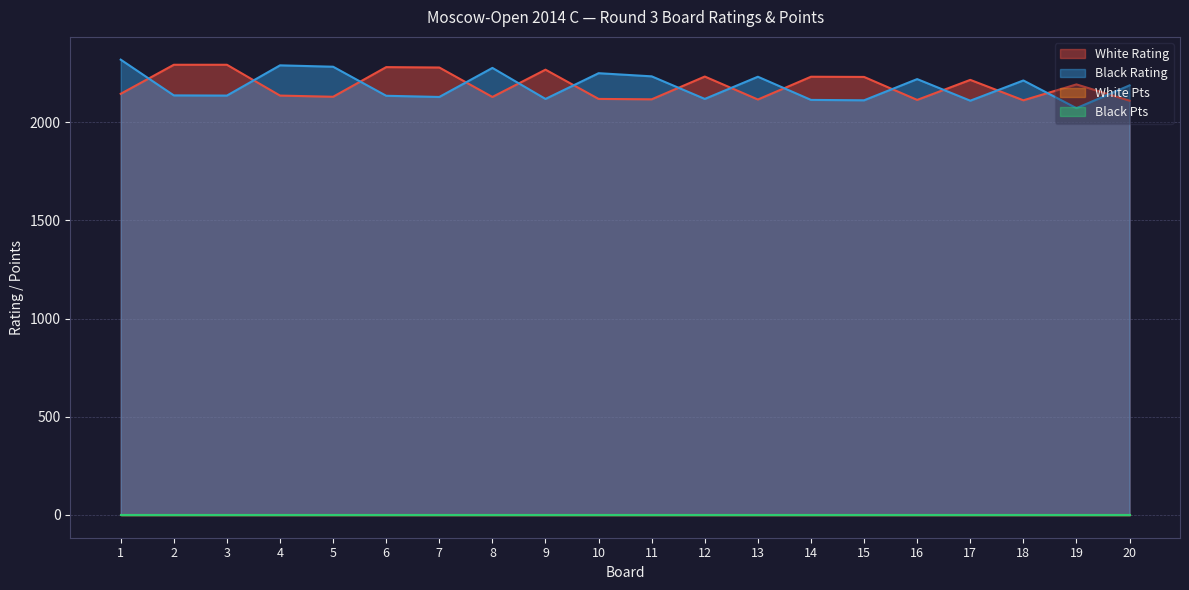

Read the White Rating value at 14, to the nearest 10.

2230